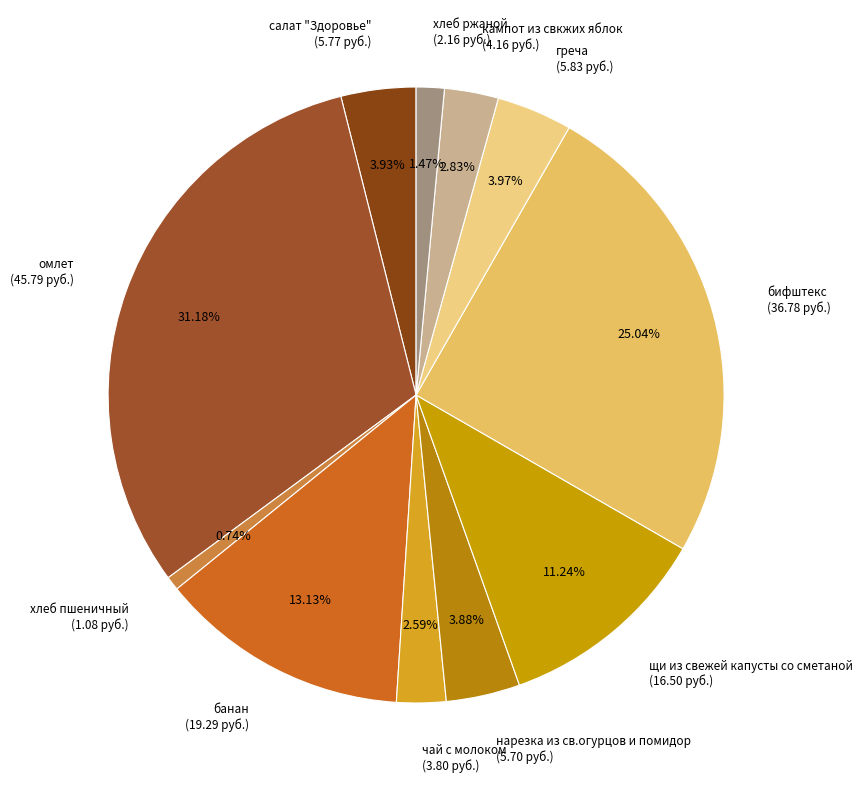

Is салат "Здоровье" the majority of the pie?

No